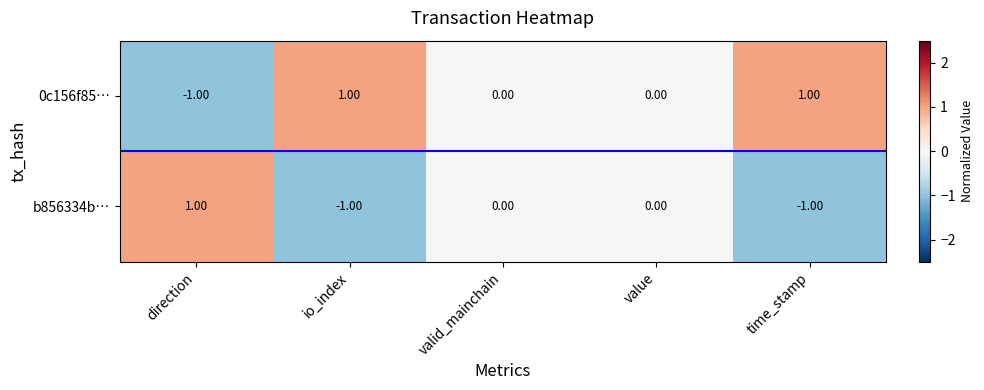

Which series has the largest total across all categories?

0c156f85…